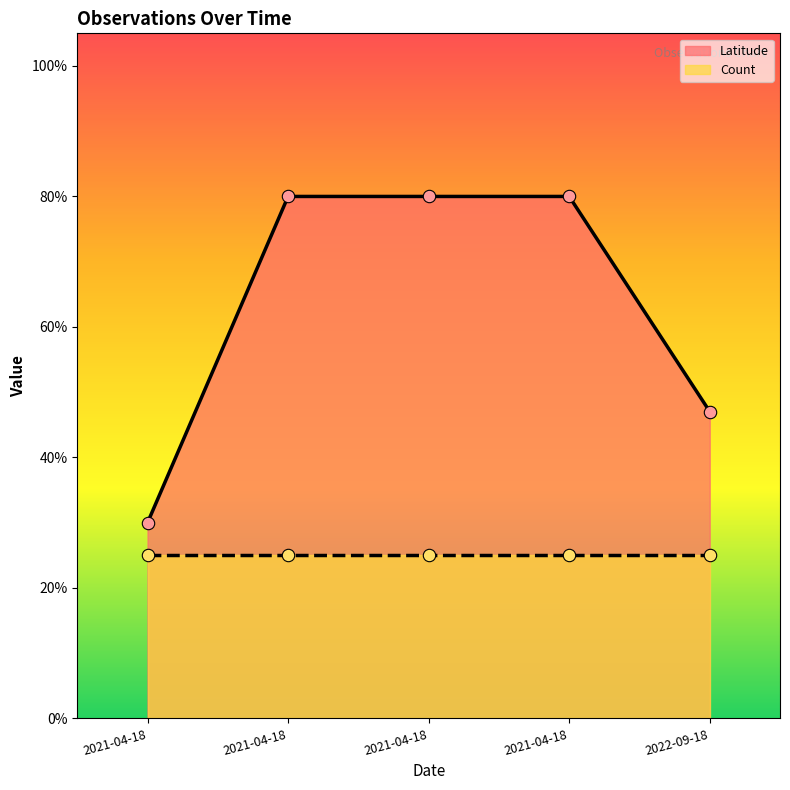

What is the change in value from 2021-04-18 to 2022-09-18?

-0.3